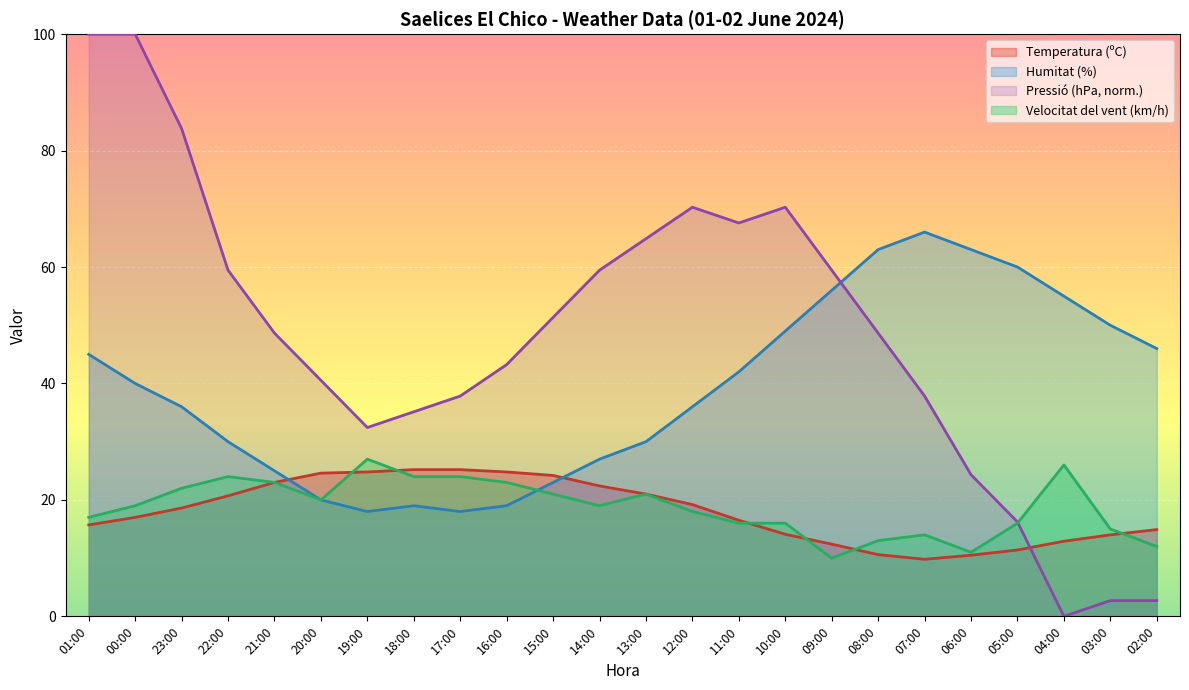

Reading left to right, extract all data points from this chart.

Temperatura (ºC): 01:00=15.7	00:00=17.0	23:00=18.6	22:00=20.7	21:00=23.0	20:00=24.6	19:00=24.8	18:00=25.2	17:00=25.2	16:00=24.8	15:00=24.2	14:00=22.4	13:00=21.0	12:00=19.2	11:00=16.5	10:00=14.1	09:00=12.4	08:00=10.6	07:00=9.8	06:00=10.5	05:00=11.4	04:00=12.9	03:00=14.0	02:00=14.9
Humitat (%): 01:00=45.0	00:00=40.0	23:00=36.0	22:00=30.0	21:00=25.0	20:00=20.0	19:00=18.0	18:00=19.0	17:00=18.0	16:00=19.0	15:00=23.0	14:00=27.0	13:00=30.0	12:00=36.0	11:00=42.0	10:00=49.0	09:00=56.0	08:00=63.0	07:00=66.0	06:00=63.0	05:00=60.0	04:00=55.0	03:00=50.0	02:00=46.0
Pressió (hPa) offset: 01:00=100.0	00:00=100.0	23:00=83.8	22:00=59.5	21:00=48.6	20:00=40.5	19:00=32.4	18:00=35.1	17:00=37.8	16:00=43.2	15:00=51.4	14:00=59.5	13:00=64.9	12:00=70.3	11:00=67.6	10:00=70.3	09:00=59.5	08:00=48.6	07:00=37.8	06:00=24.3	05:00=16.2	04:00=0.0	03:00=2.7	02:00=2.7
Velocitat del vent (km/h): 01:00=17.0	00:00=19.0	23:00=22.0	22:00=24.0	21:00=23.0	20:00=20.0	19:00=27.0	18:00=24.0	17:00=24.0	16:00=23.0	15:00=21.0	14:00=19.0	13:00=21.0	12:00=18.0	11:00=16.0	10:00=16.0	09:00=10.0	08:00=13.0	07:00=14.0	06:00=11.0	05:00=16.0	04:00=26.0	03:00=15.0	02:00=12.0